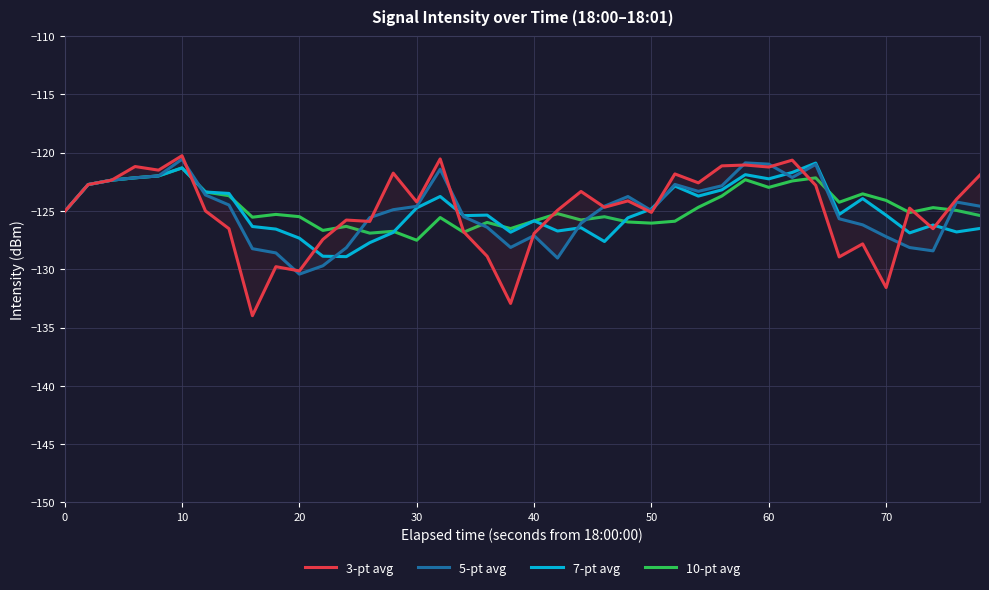

How many times do 10-pt avg and 5-pt avg cross each other?

6